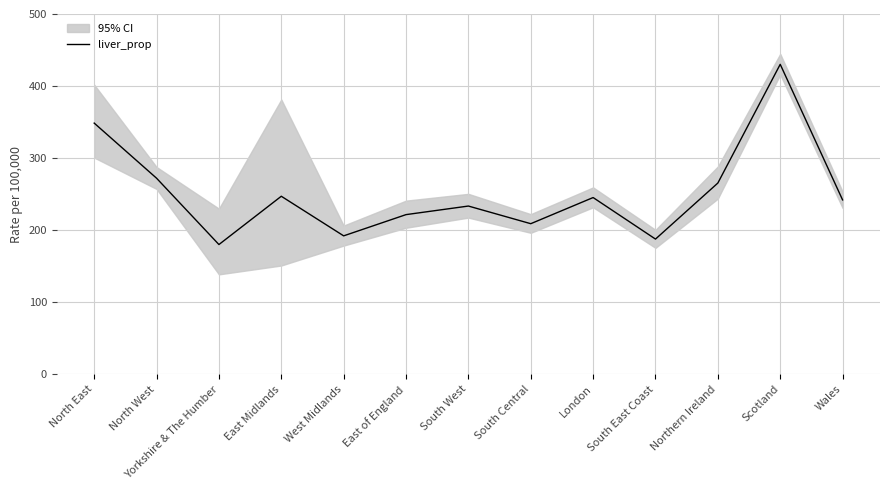

List the labels in order of value, smallest first.

Yorkshire & The Humber, South East Coast, West Midlands, South Central, East of England, South West, Wales, London, East Midlands, Northern Ireland, North West, North East, Scotland